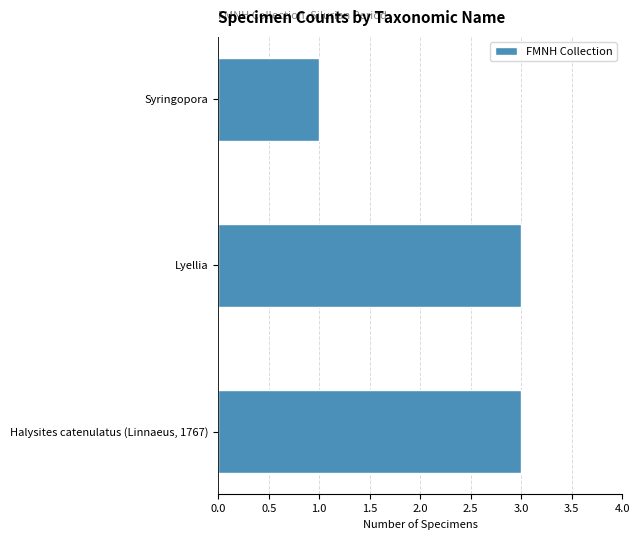

What is the minimum value shown in the chart?

1